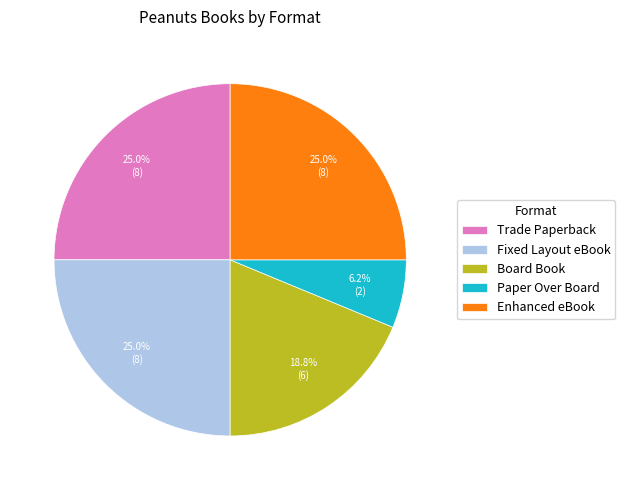

To the nearest percent, what is the combined percentage of Fixed Layout eBook and Enhanced eBook?

50%